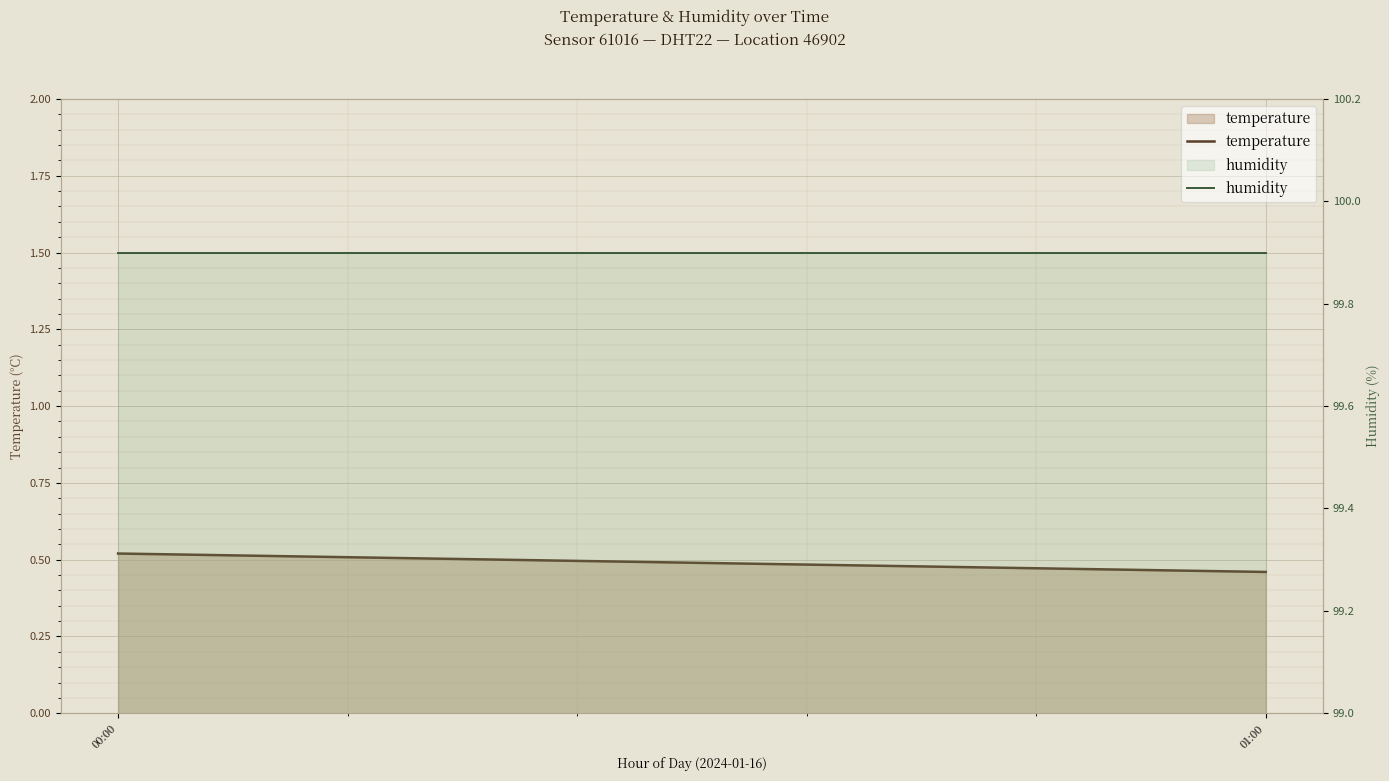

Rank the series at 01:00 from lowest to highest value.

temperature, humidity